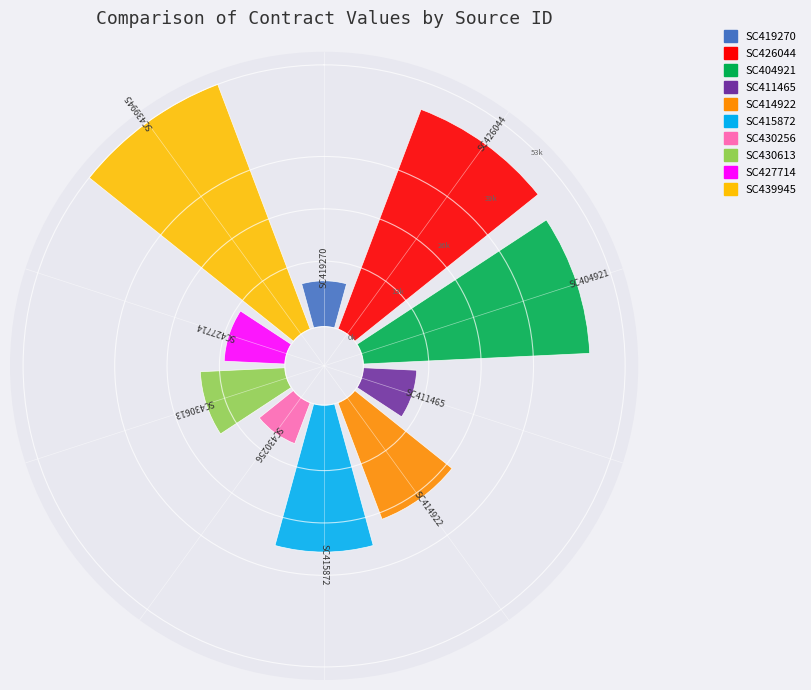

How many segments does this pie chart have?

10